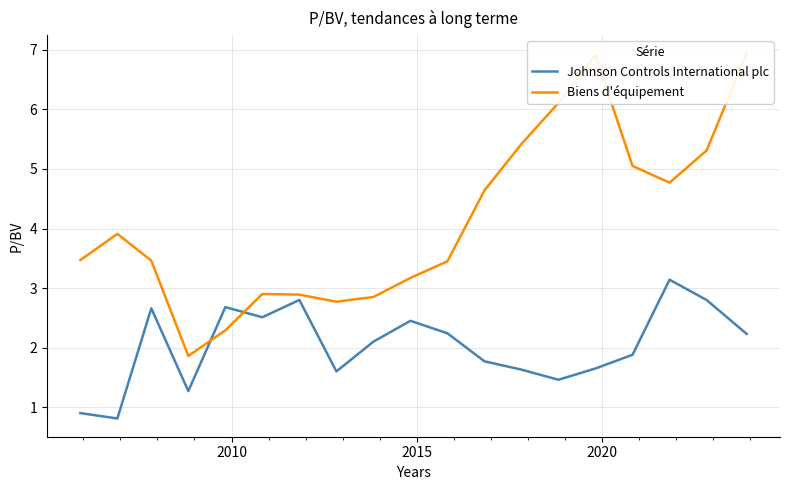

True or false: Johnson Controls International plc has more than 0 interior local peaks.

True